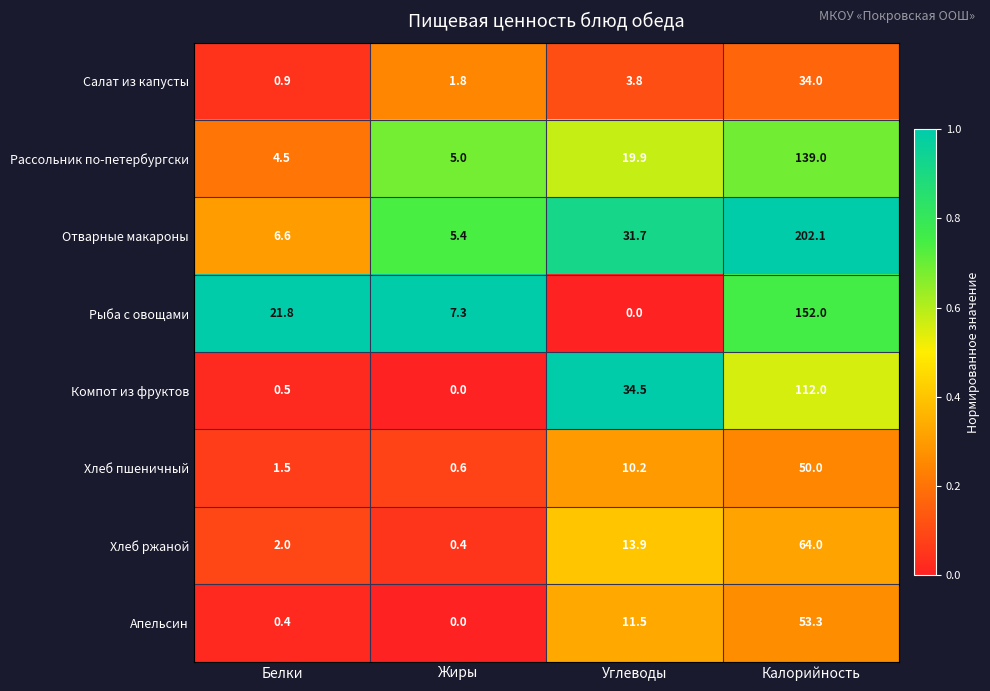

Where is Апельсин nearest to the value 26?

Углеводы